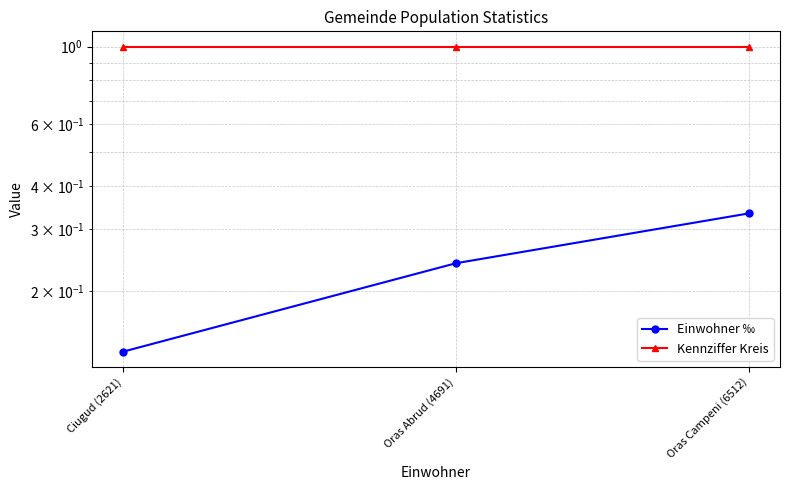

What value does the Einwohner ‰ series have at Ciugud (2621)?

0.1